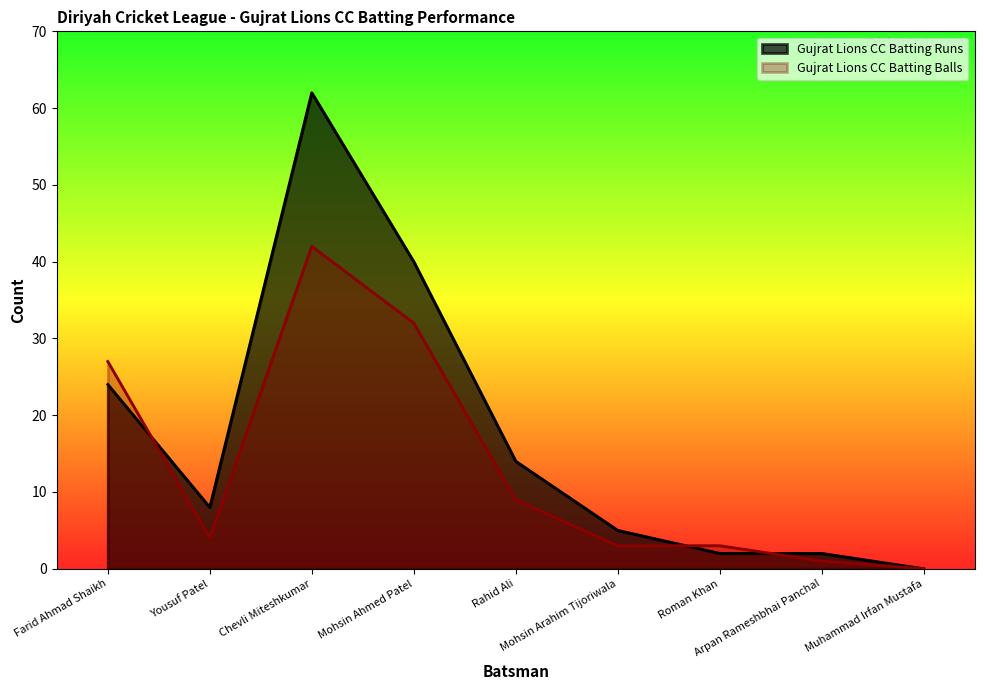

Which series has the largest range (max minus min)?

Gujrat Lions CC Batting Runs